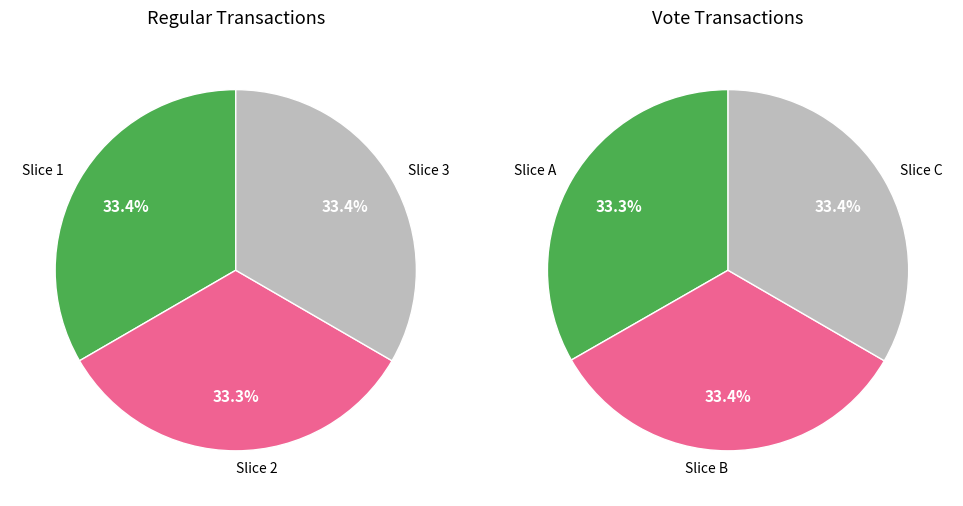

To the nearest percent, what percentage of the pie is 2?

33%